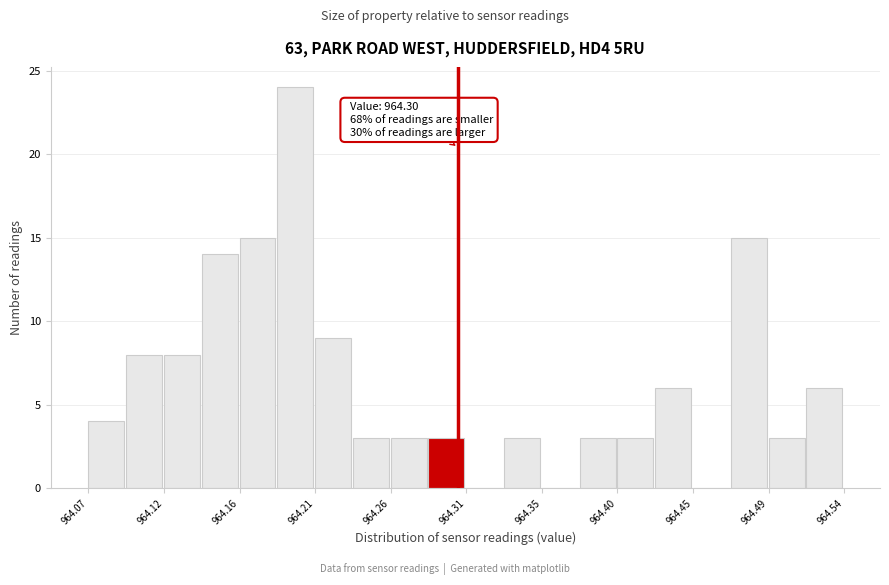

Over which range of the x-axis is the bar tallest?

964.190 to 964.210